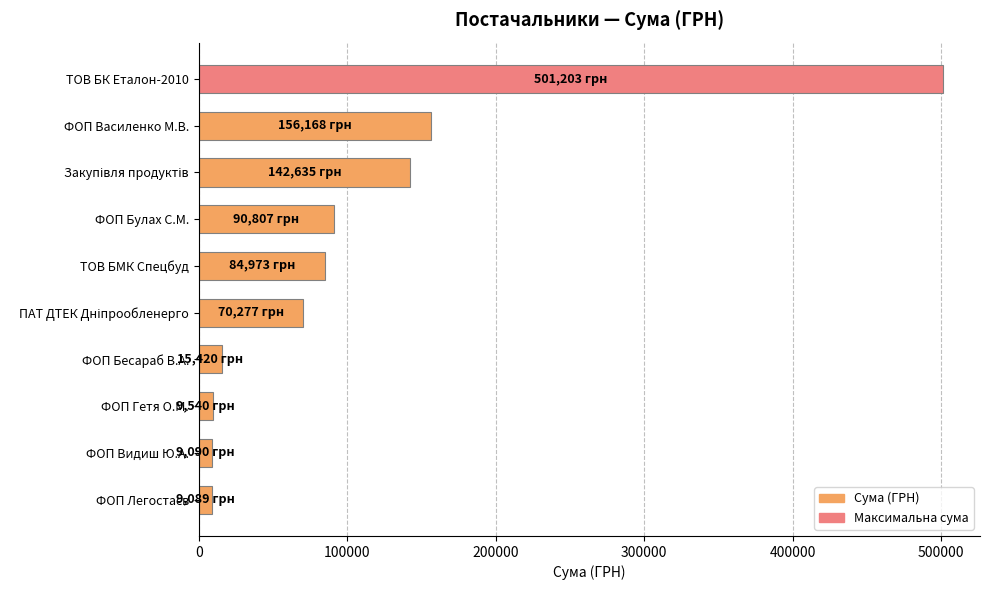

Where is the data nearest to the value 255146?

ФОП Василенко М.В.